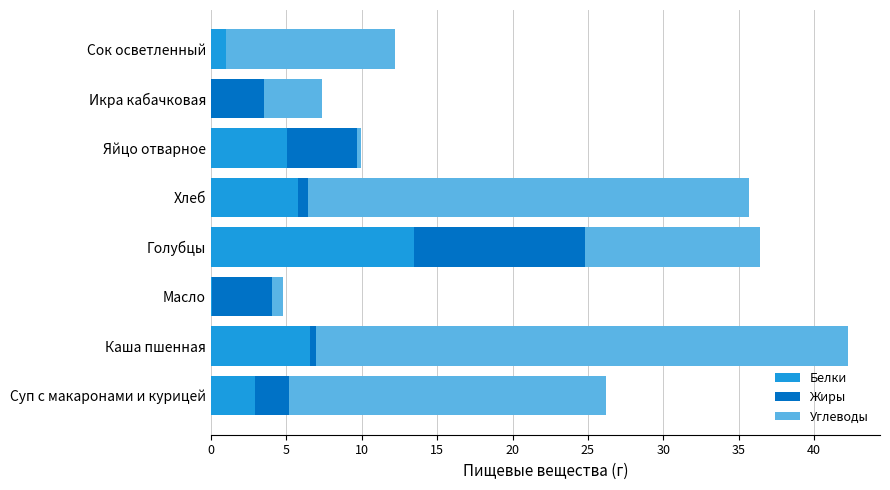

How many series are shown in this chart?

3